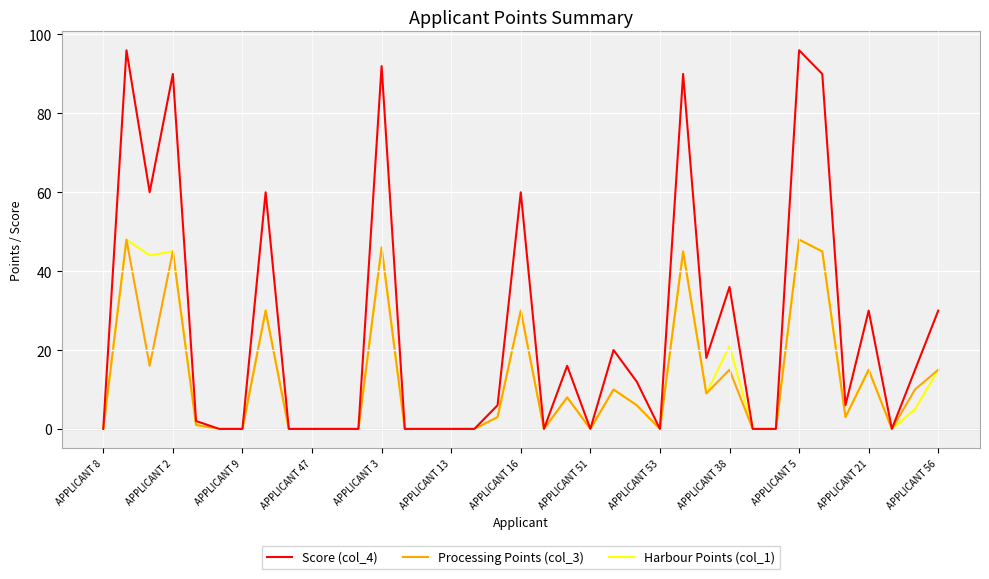

What is the maximum value shown in the chart?

96